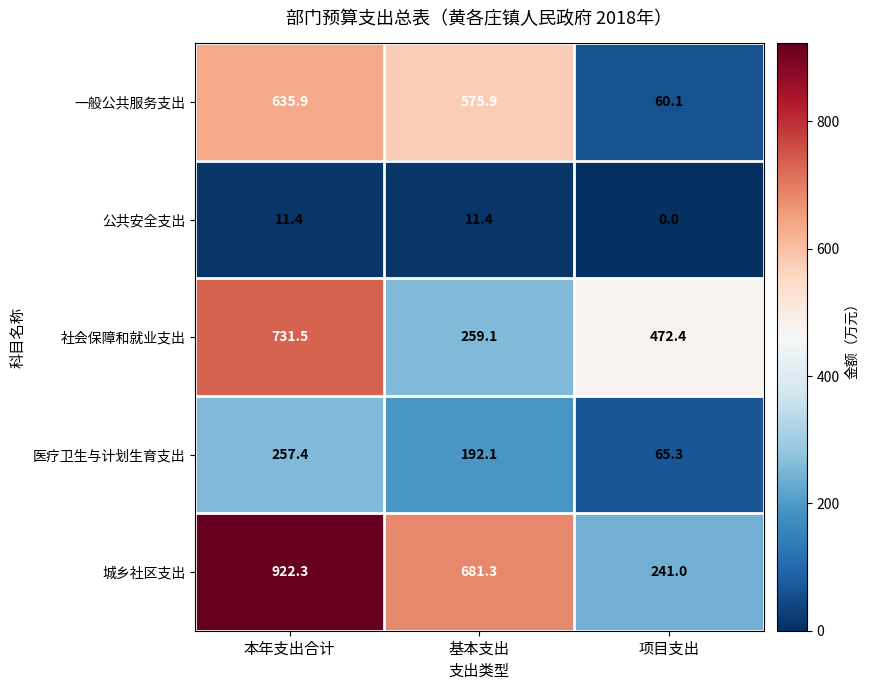

The 公共安全支出 series shows 17.8 at 基本支出. True or false?

False